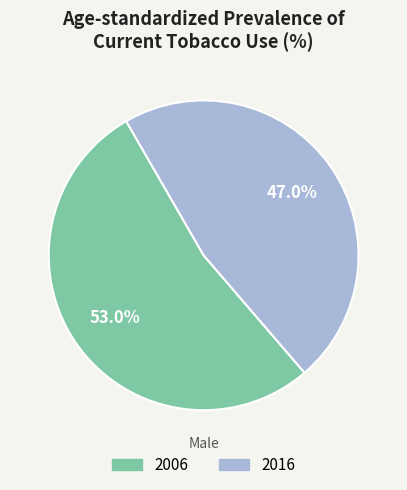

What percentage is the 2016 slice, to the nearest percent?

47%